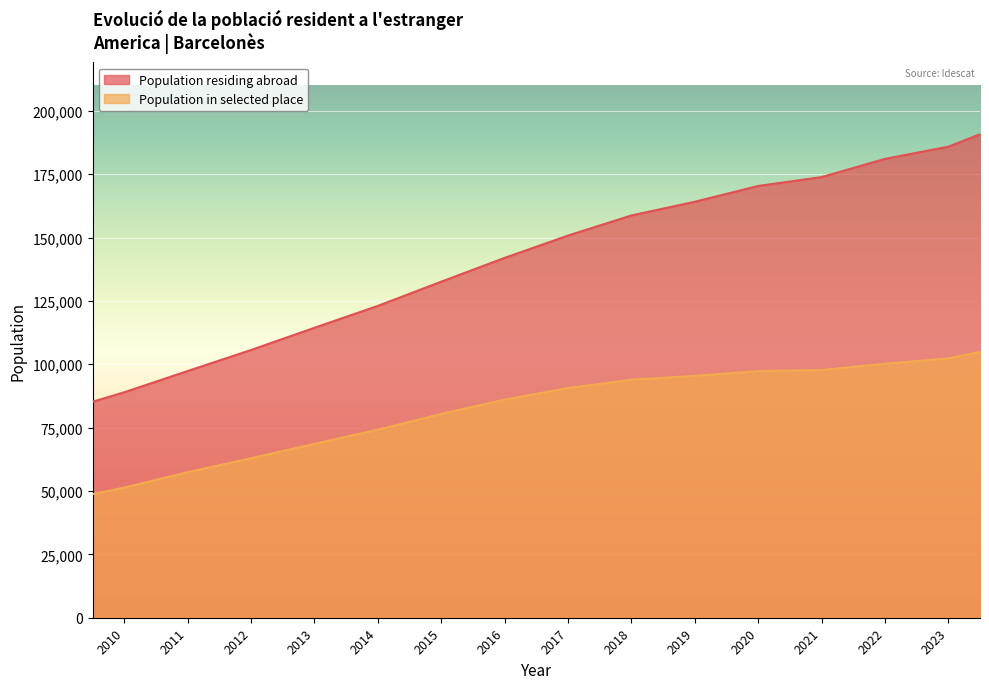

True or false: the data shows 43775 at 2015.

False